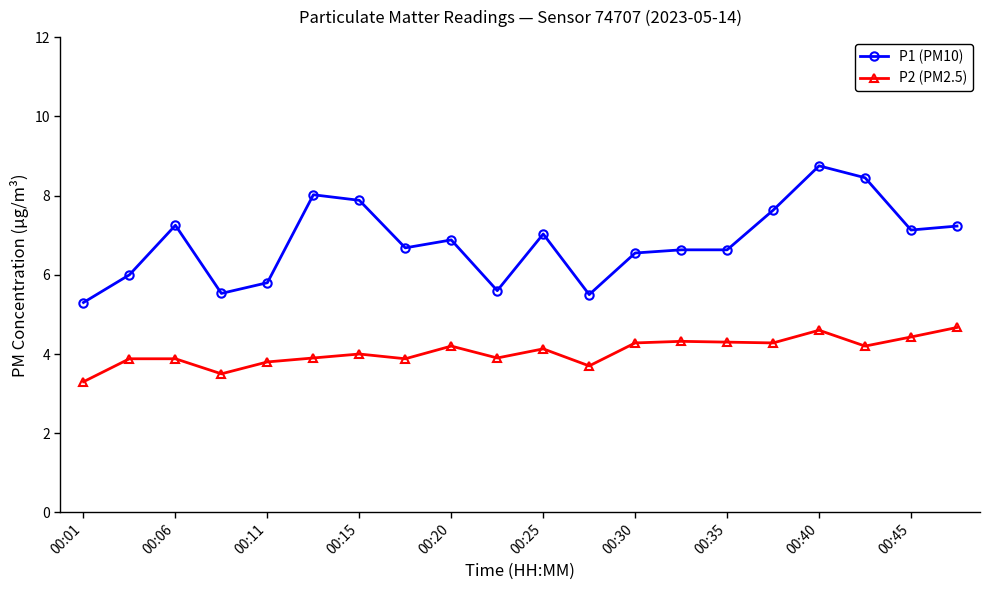

What is the difference between the second highest and minimum values in the P2 (PM2.5) series?

1.3